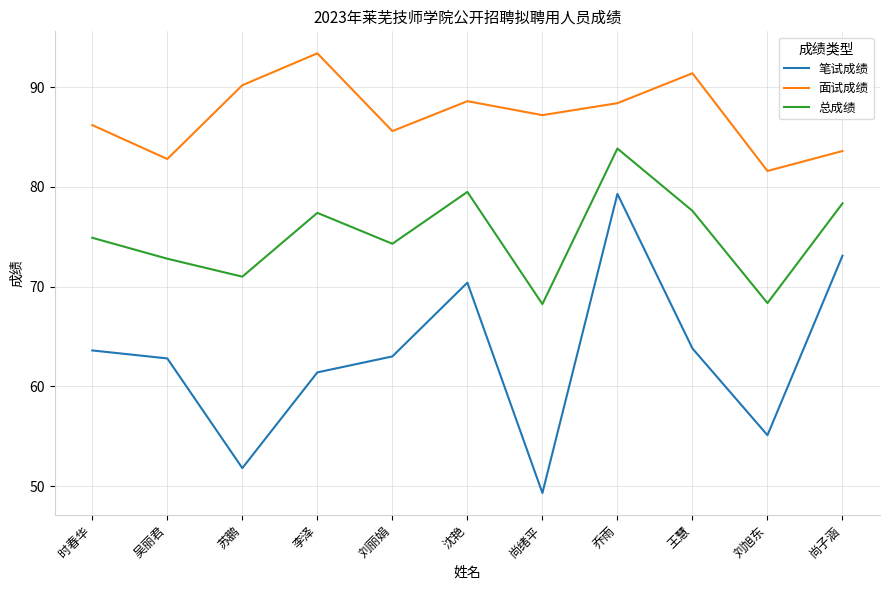

Where does the 总成绩 series first go above 74?

时春华